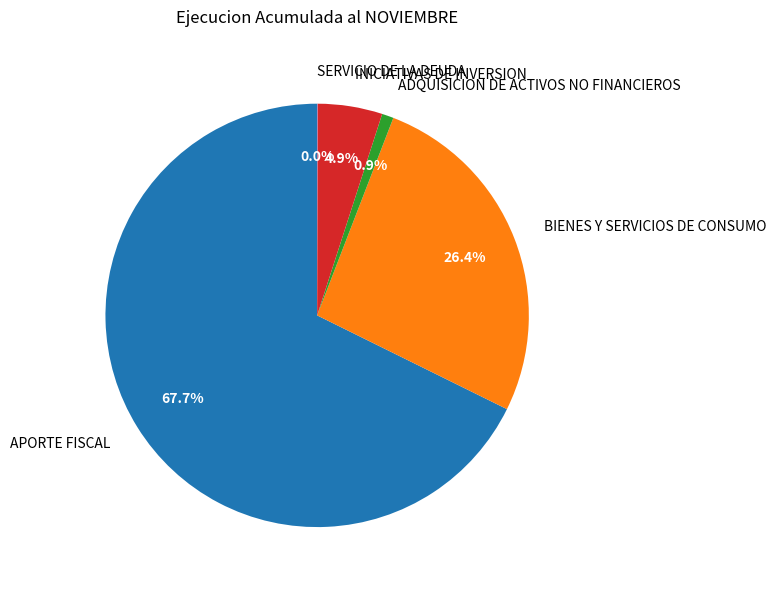

How much of the chart is everything except ADQUISICION DE ACTIVOS NO FINANCIEROS?

99.1%